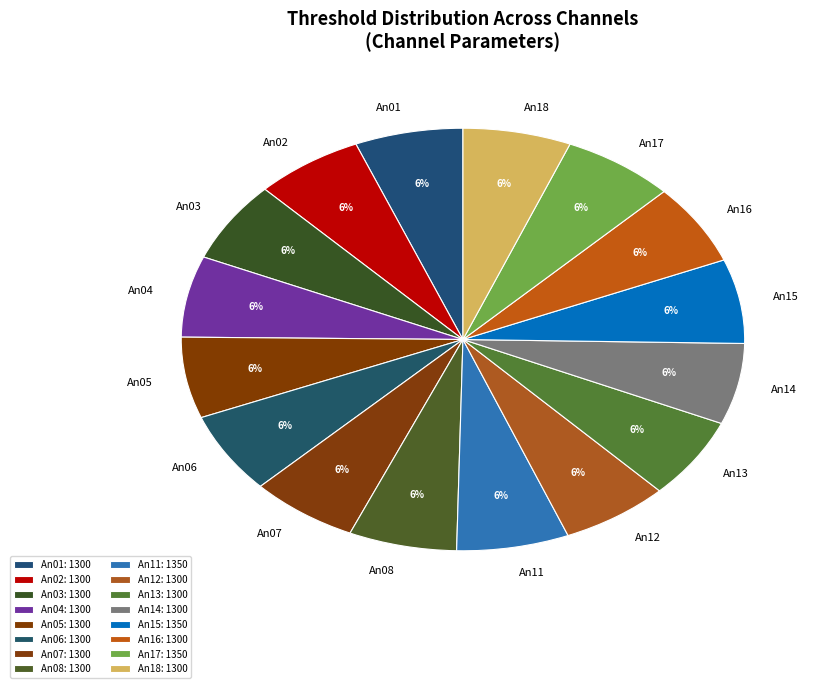

To the nearest percent, what portion does An04 represent?

6%